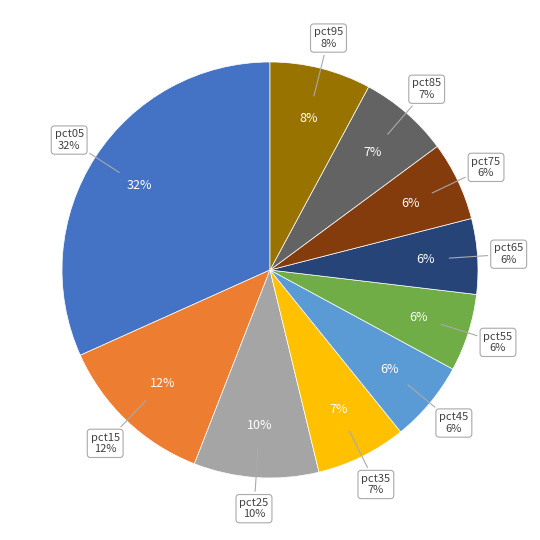

What percentage do pct45 and pct85 together represent?

13.3%